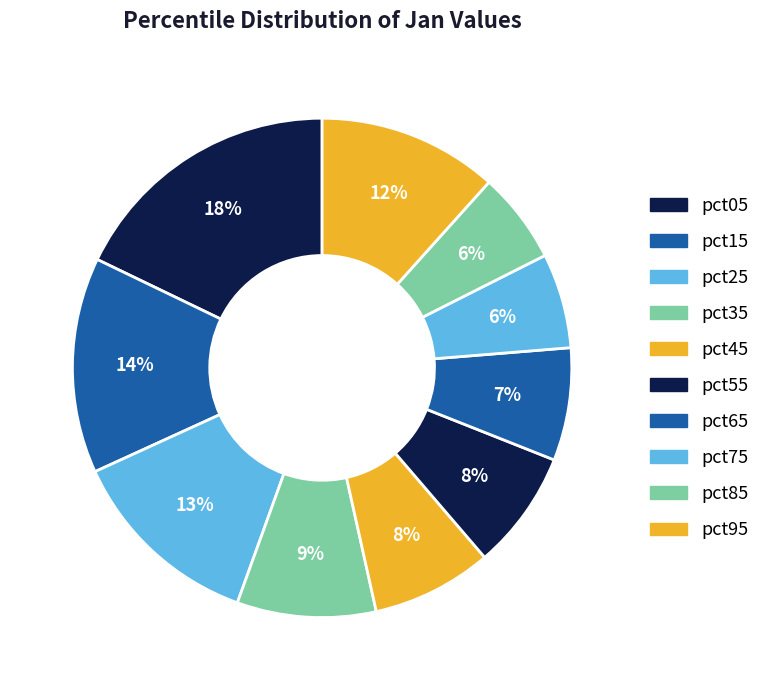

Is pct15 the majority of the pie?

No